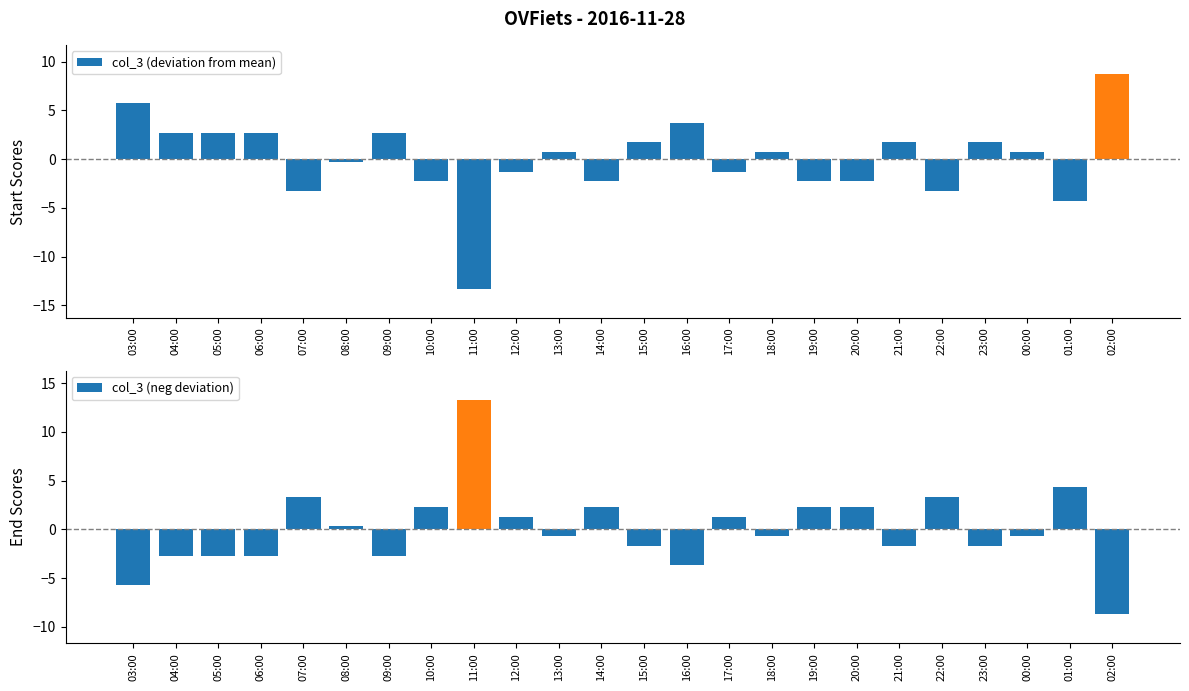

Which series changed the most between 06:00 and 18:00?

col_3 (deviation from mean)